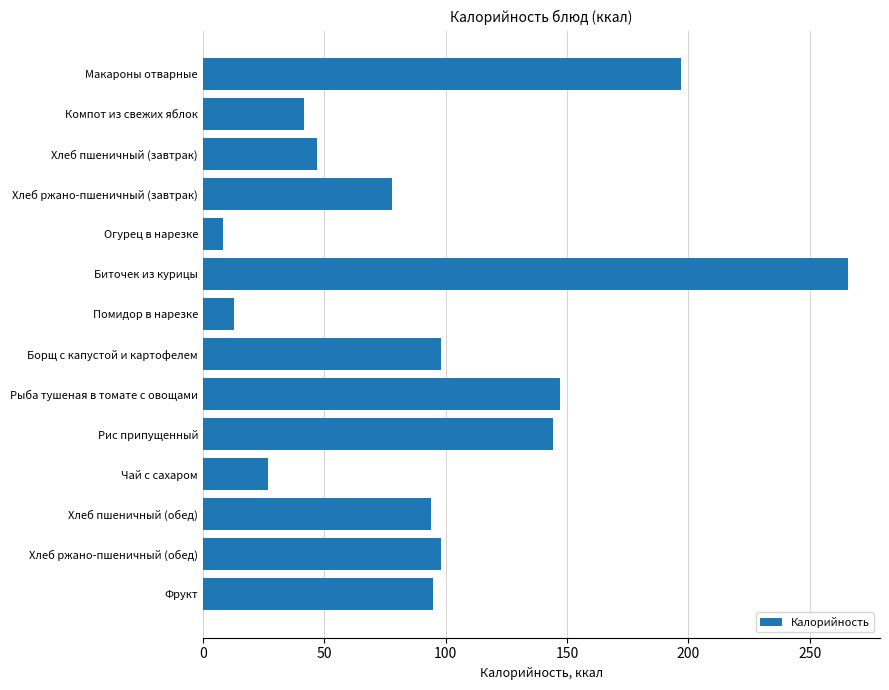

Approximately how many times larger is the value at Фрукт compared to Макароны отварные?

0.5